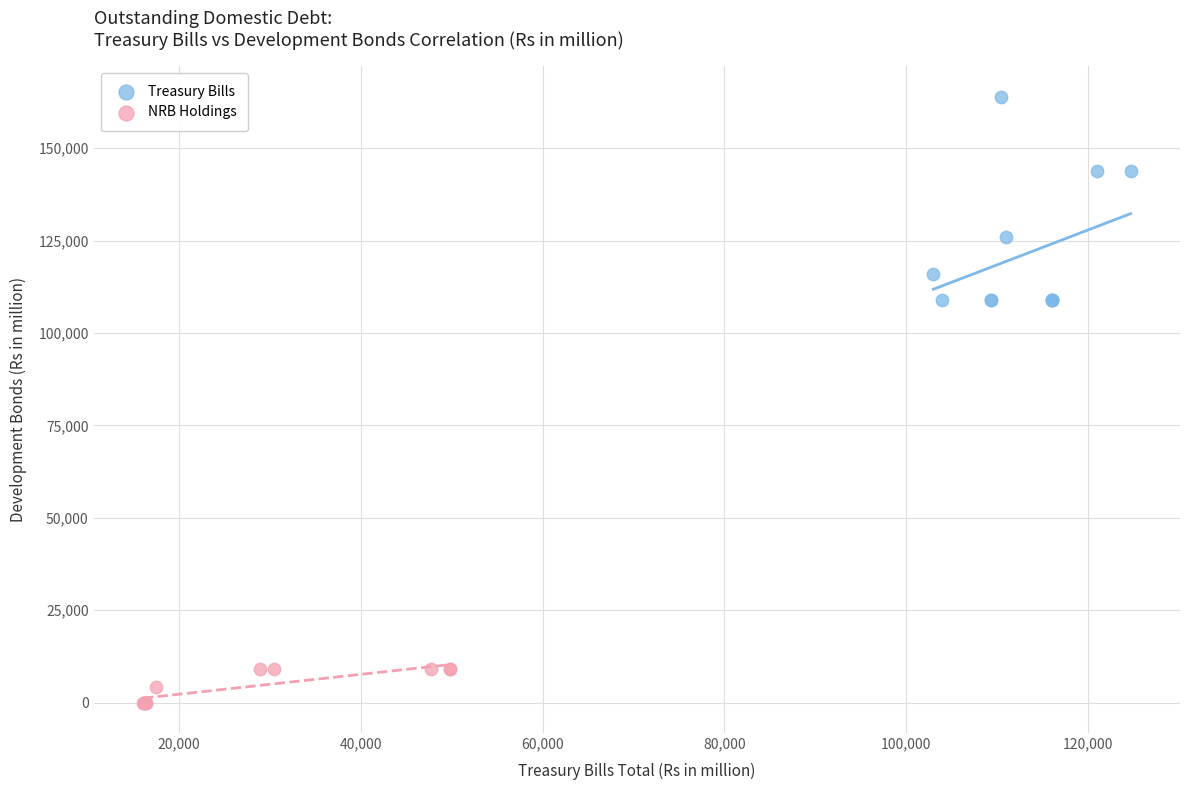

Which series has the widest spread of Y values?

Treasury Bills